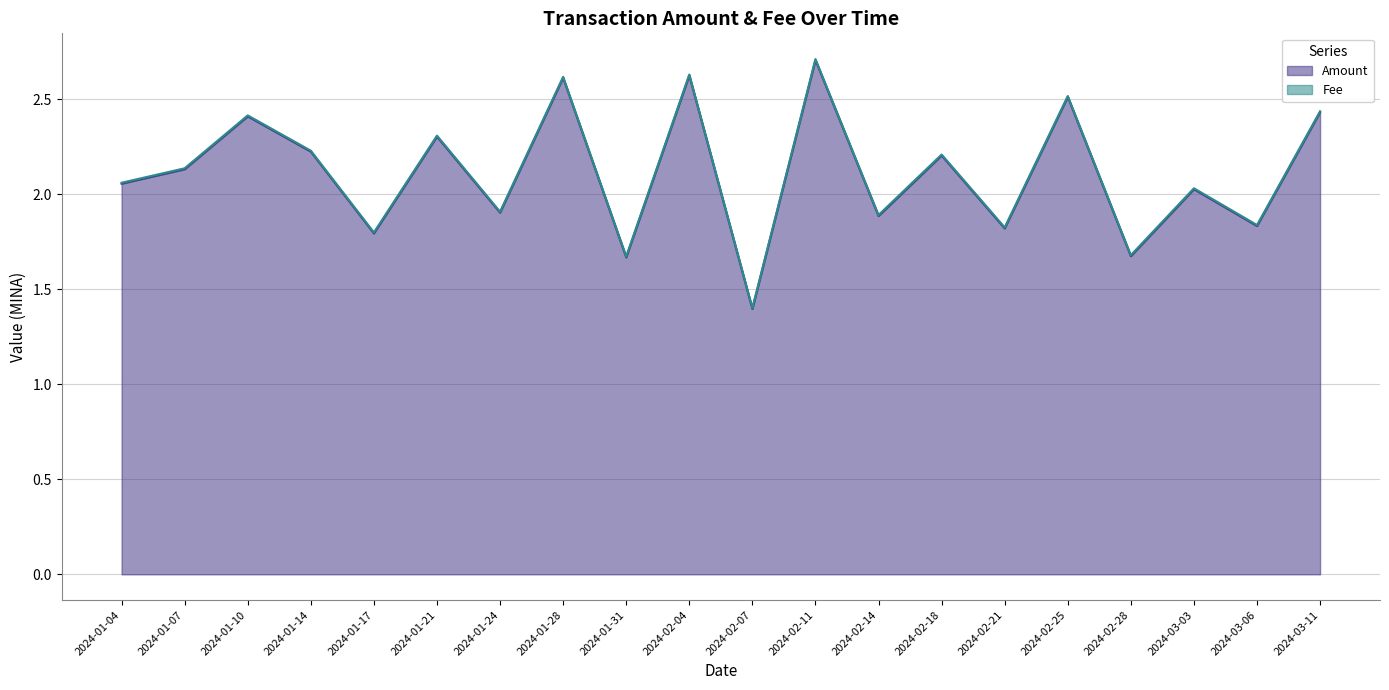

True or false: the data has more than 2 interior local peaks.

True